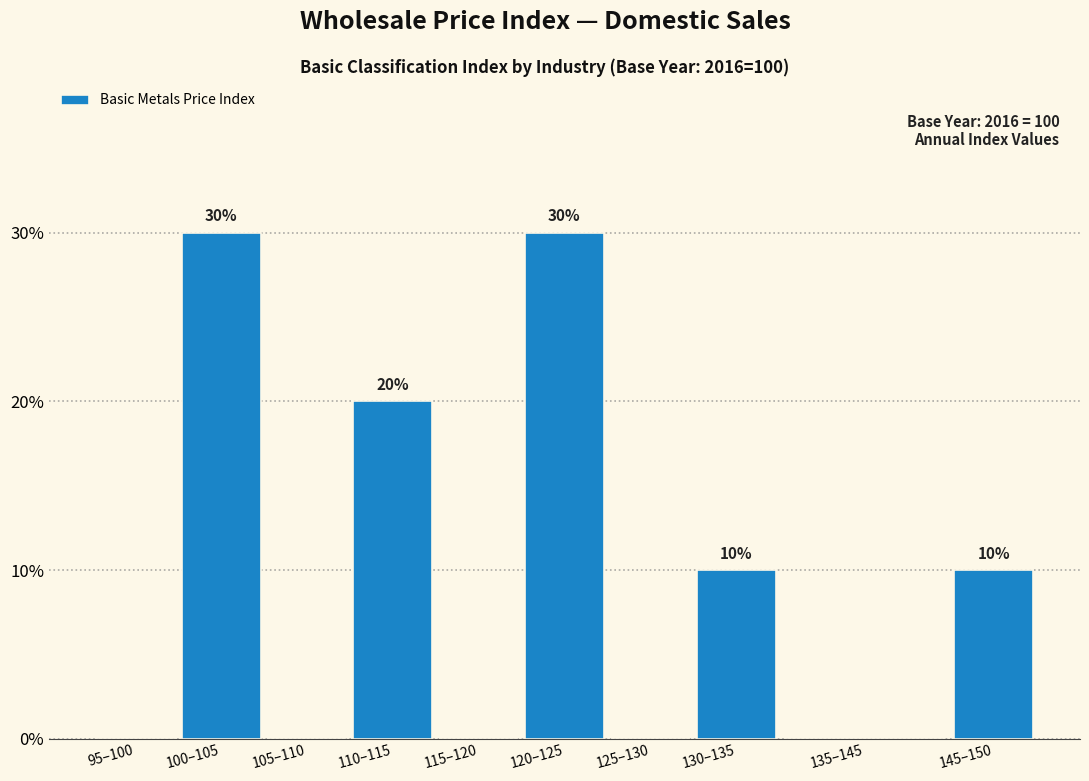

Reading right to left, list all the values displayed in this chart.

145–150=10	135–145=0	130–135=10	125–130=0	120–125=30	115–120=0	110–115=20	105–110=0	100–105=30	95–100=0